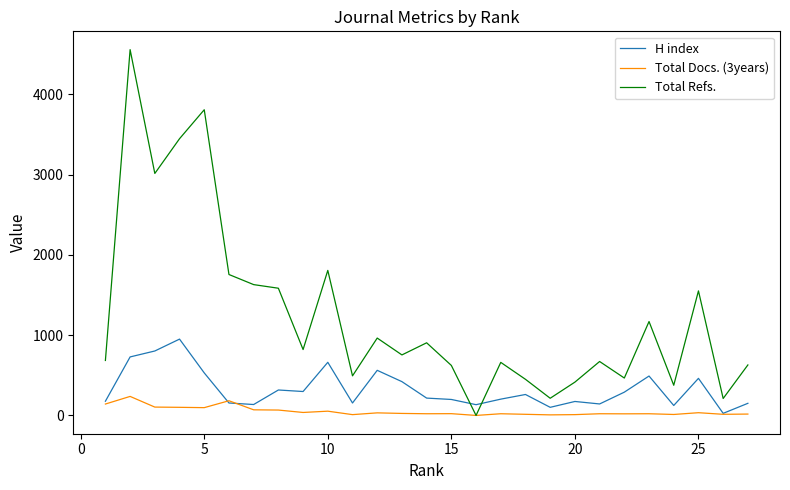

How many times do Total Refs. and H index cross each other?

2